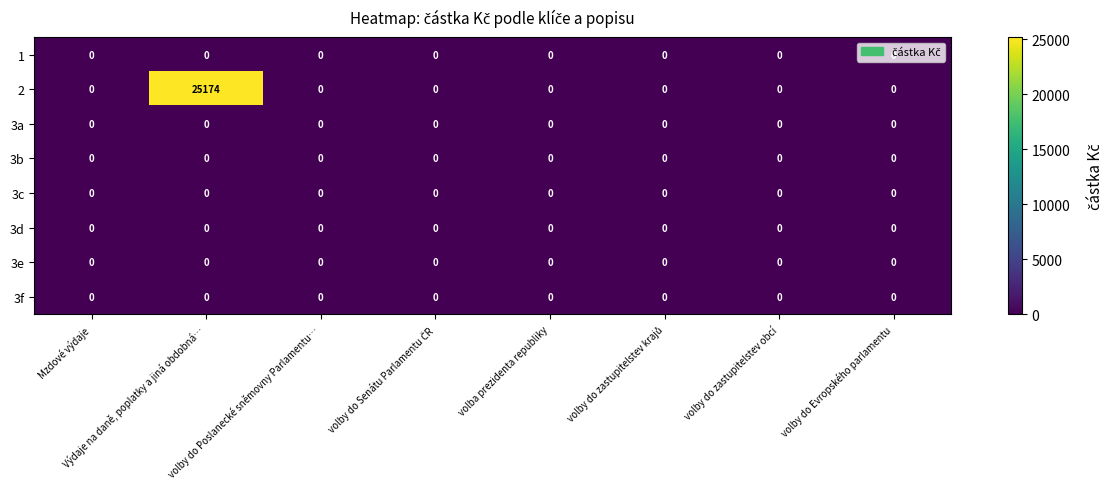

What is the difference between the maximum and minimum values in the 2 series?

25174